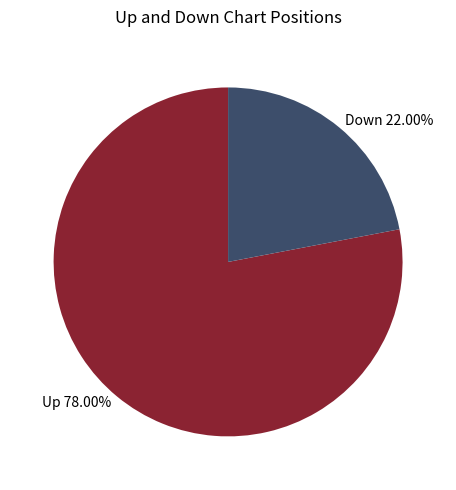

What is the ratio of the value at Down 22.00% to the value at Up 78.00%?

0.3